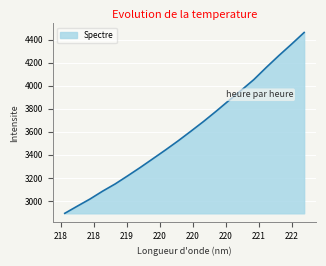

What is the difference between the maximum and minimum values?

1569.7